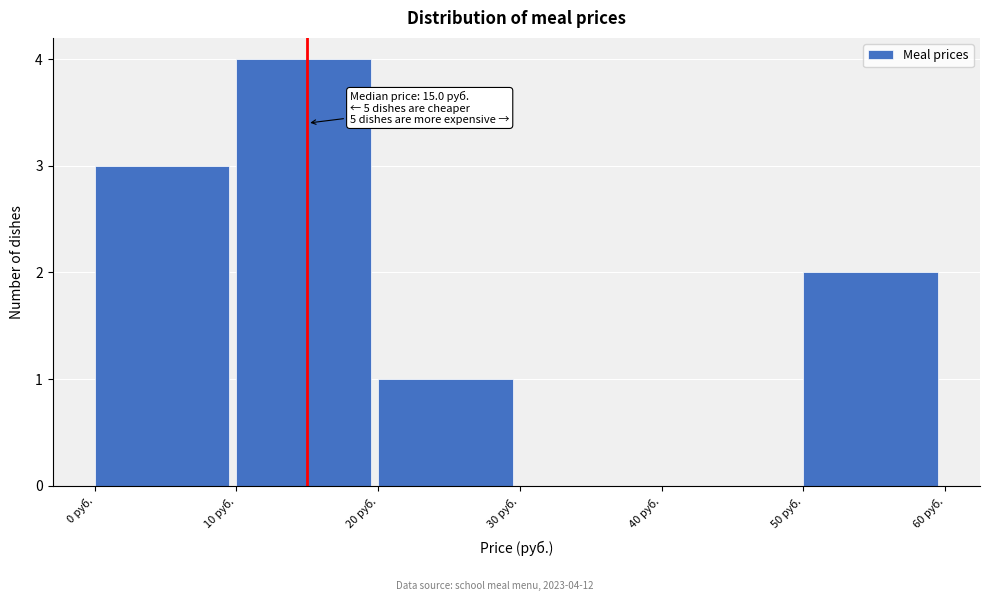

Which range on the x-axis has the tallest bar?

10 to 20